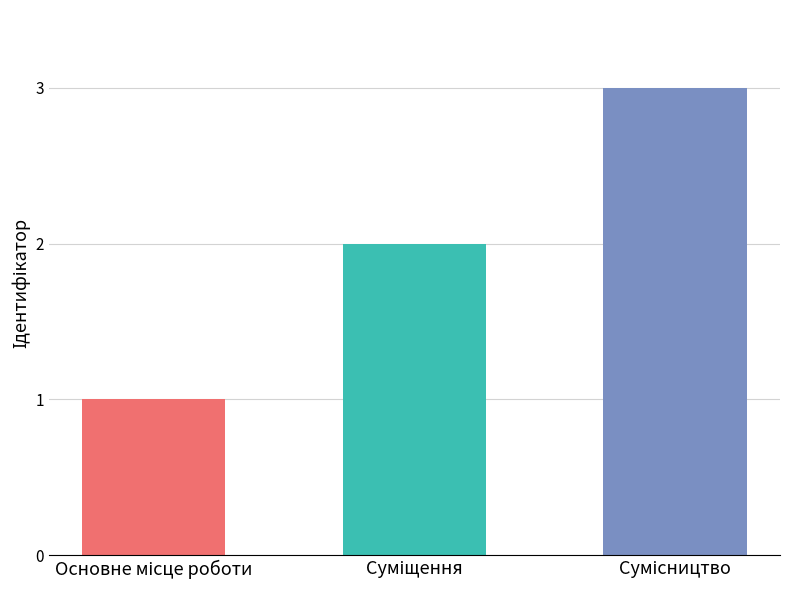

What is the sum of all values?

6